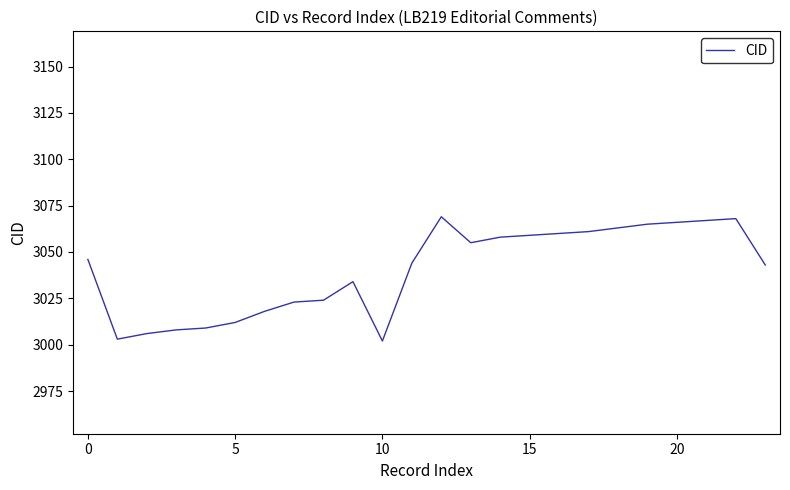

What is the minimum value shown in the chart?

3002